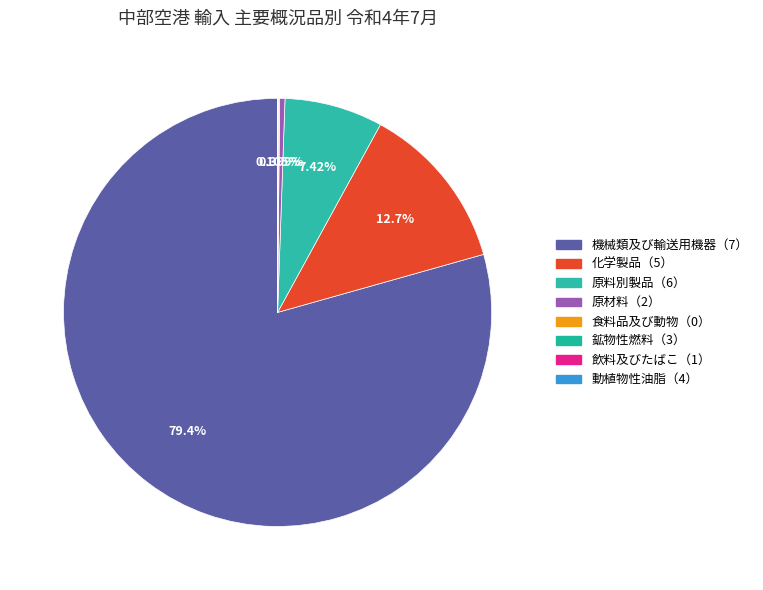

Which category has the smallest portion of the pie?

動植物性油脂（4）